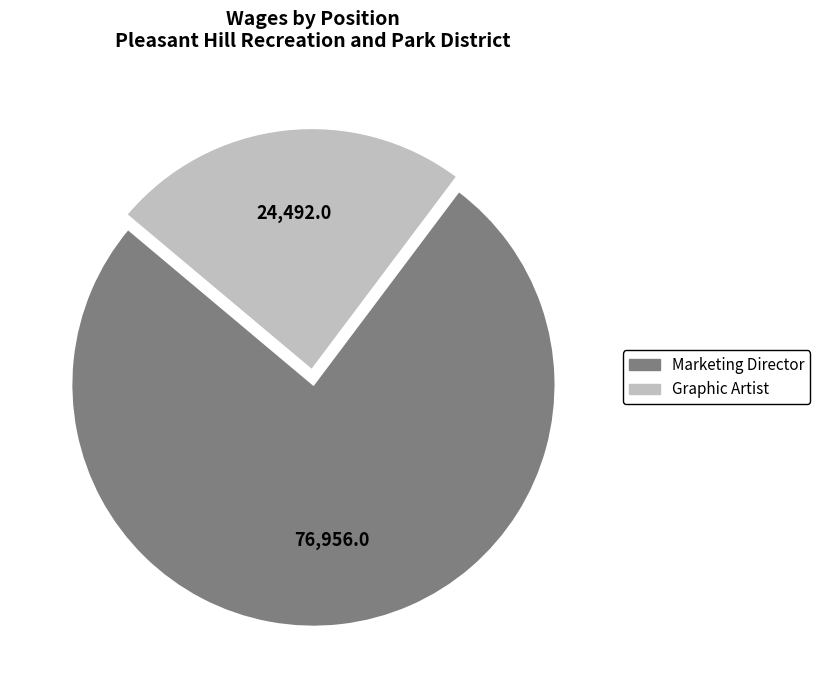

Which category accounts for the majority?

Marketing Director